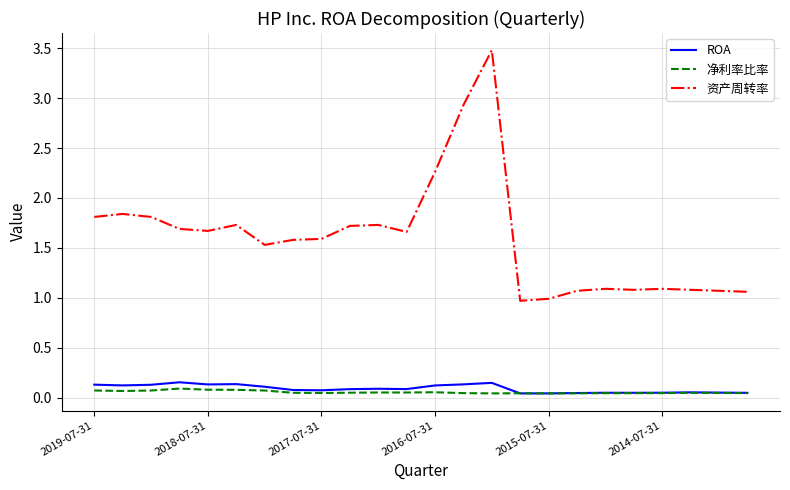

Which series has the largest total across all categories?

资产周转率